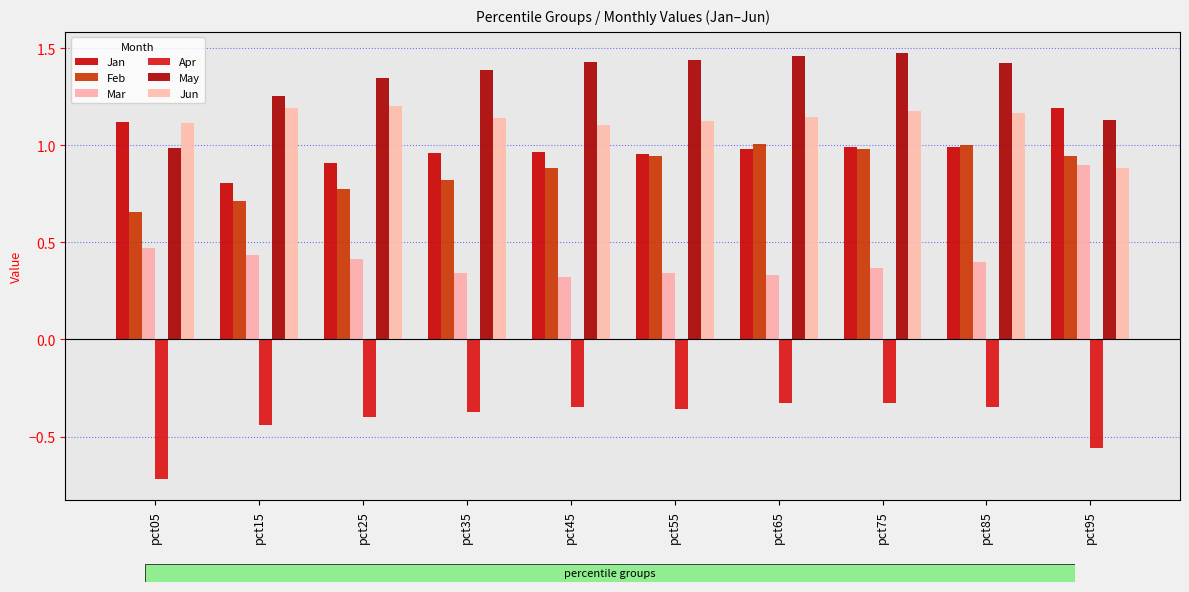

How many data points does each series have?

10